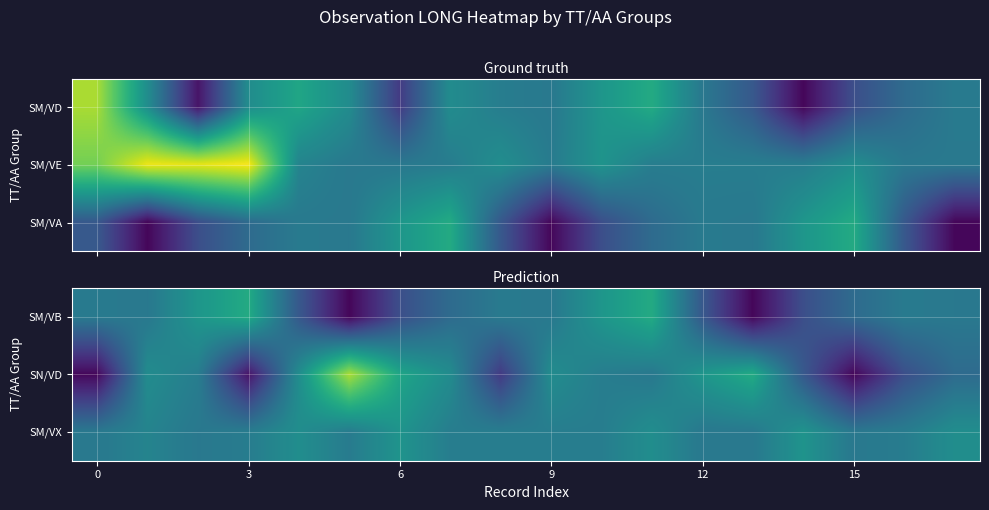

Reading right to left, transcribe all the data shown in this chart.

SM/VB: 72.4	73.6	62.8	43.1	2.9	50.0	109.6	94.4	72.4	73.6	62.8	43.1	2.9	50.0	109.6	94.4	72.4	73.6
SN/VD: 62.8	43.1	2.9	50.0	109.6	94.4	72.4	76.3	87.1	31.1	86.9	106.1	156.9	87.8	10.2	76.3	87.1	3.3
SM/VX: 88.3	75.6	72.2	92.7	72.8	72.4	88.3	76.2	76.3	76.3	76.3	92.7	74.8	88.3	75.6	72.2	80.9	72.6